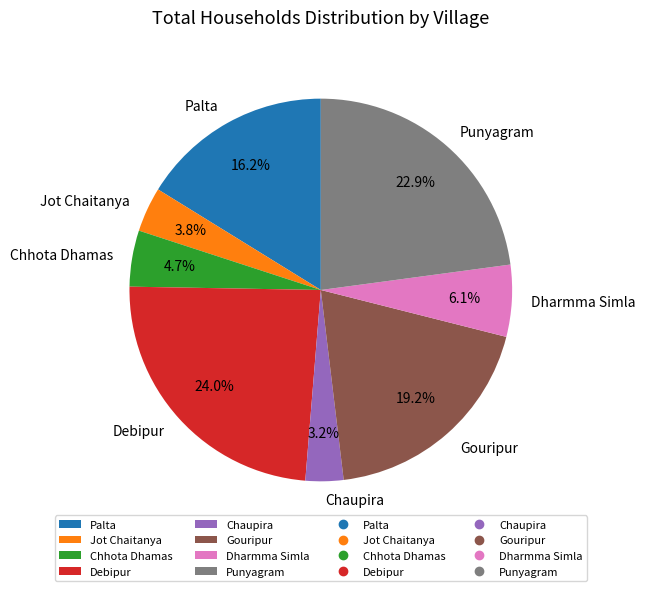

What is the ratio of the value at Debipur to the value at Jot Chaitanya?

6.3